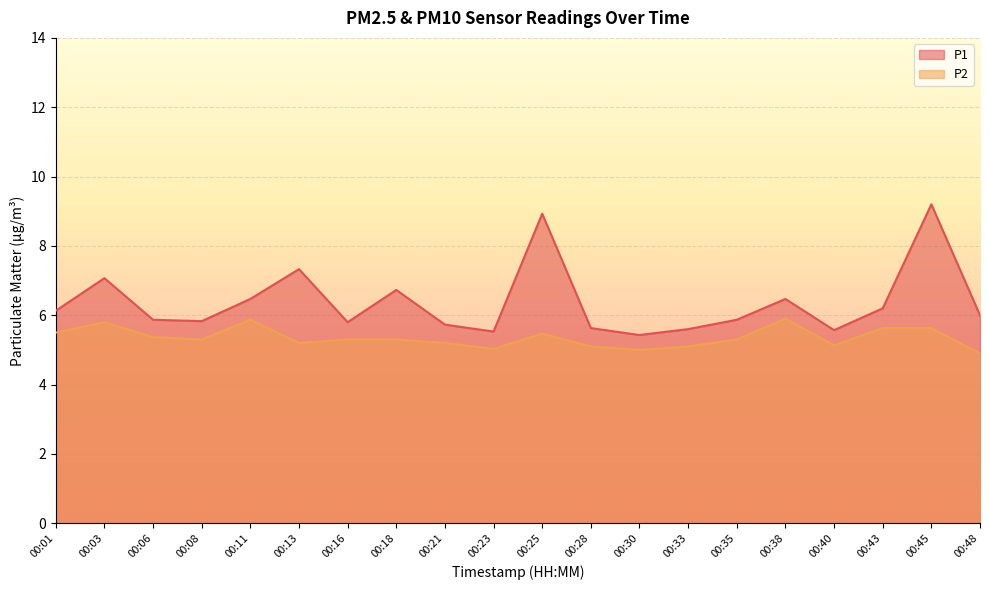

True or false: P1 and P2 cross at least once.

False